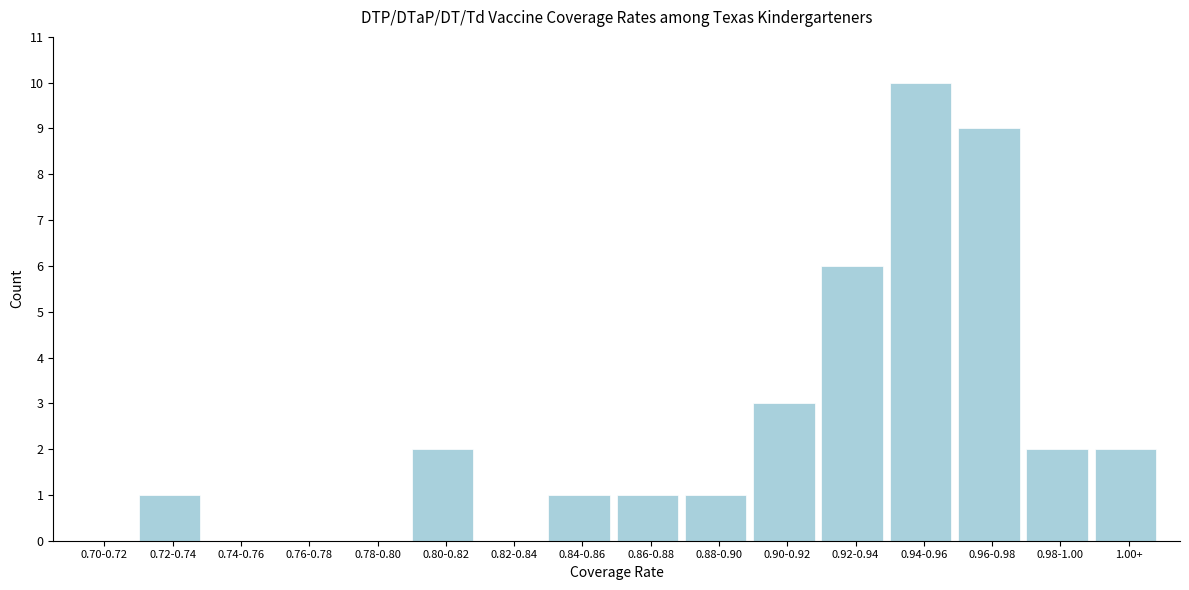

Reading right to left, list all the values displayed in this chart.

1.00+=2	0.98-1.00=2	0.96-0.98=9	0.94-0.96=10	0.92-0.94=6	0.90-0.92=3	0.88-0.90=1	0.86-0.88=1	0.84-0.86=1	0.82-0.84=0	0.80-0.82=2	0.78-0.80=0	0.76-0.78=0	0.74-0.76=0	0.72-0.74=1	0.70-0.72=0